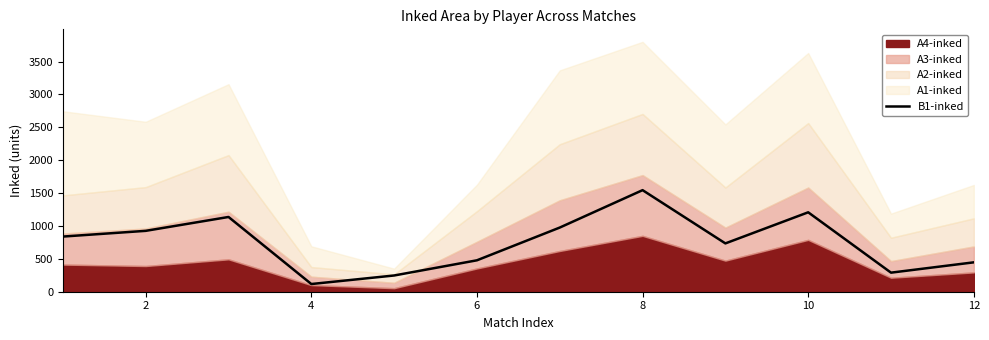

How many interior local valleys (lower than both neighbors) does the data have?

3